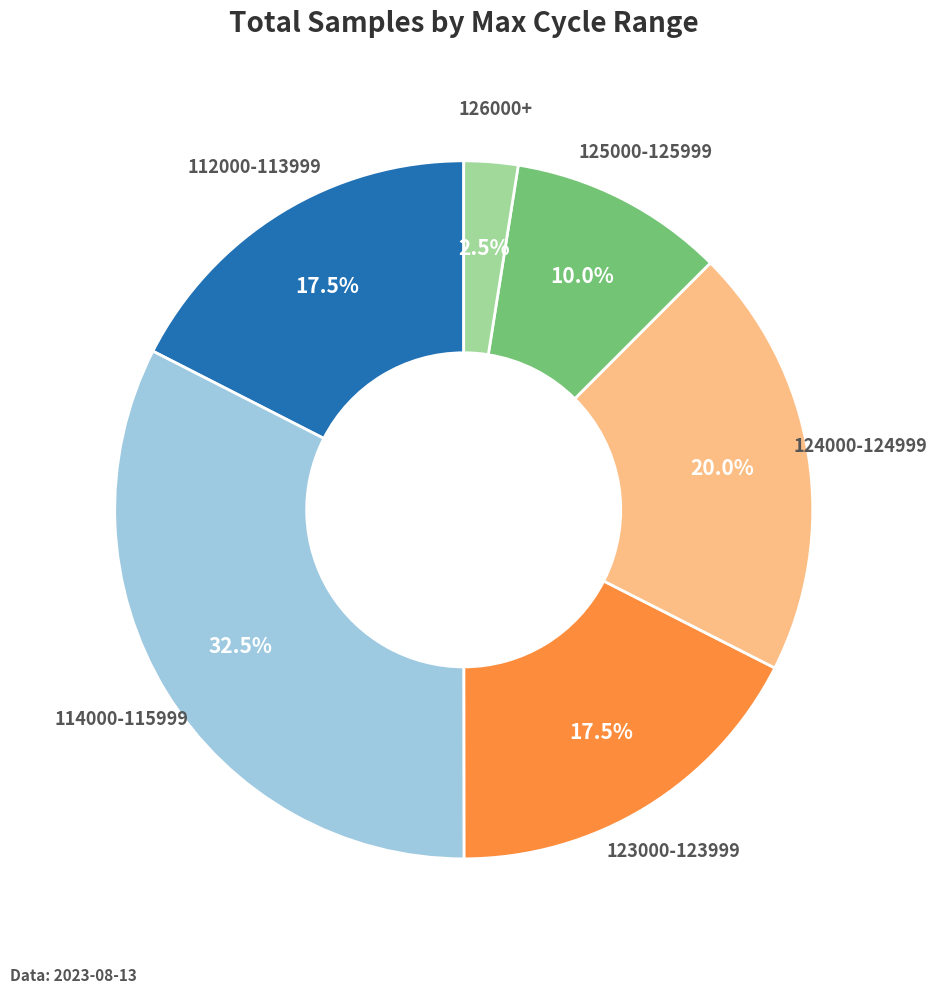

Does any single category account for the majority?

No